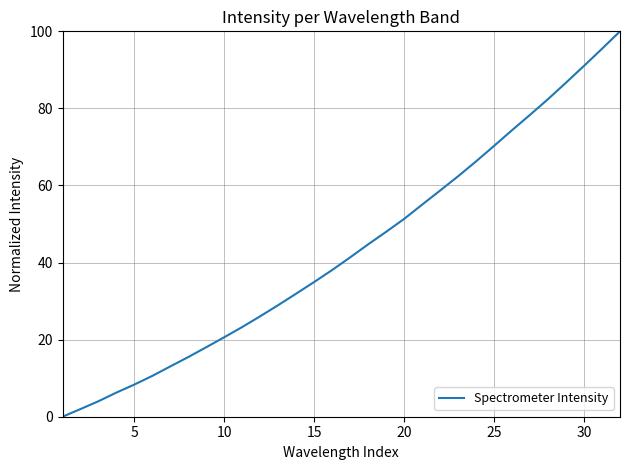

What is the maximum value shown in the chart?

100.0